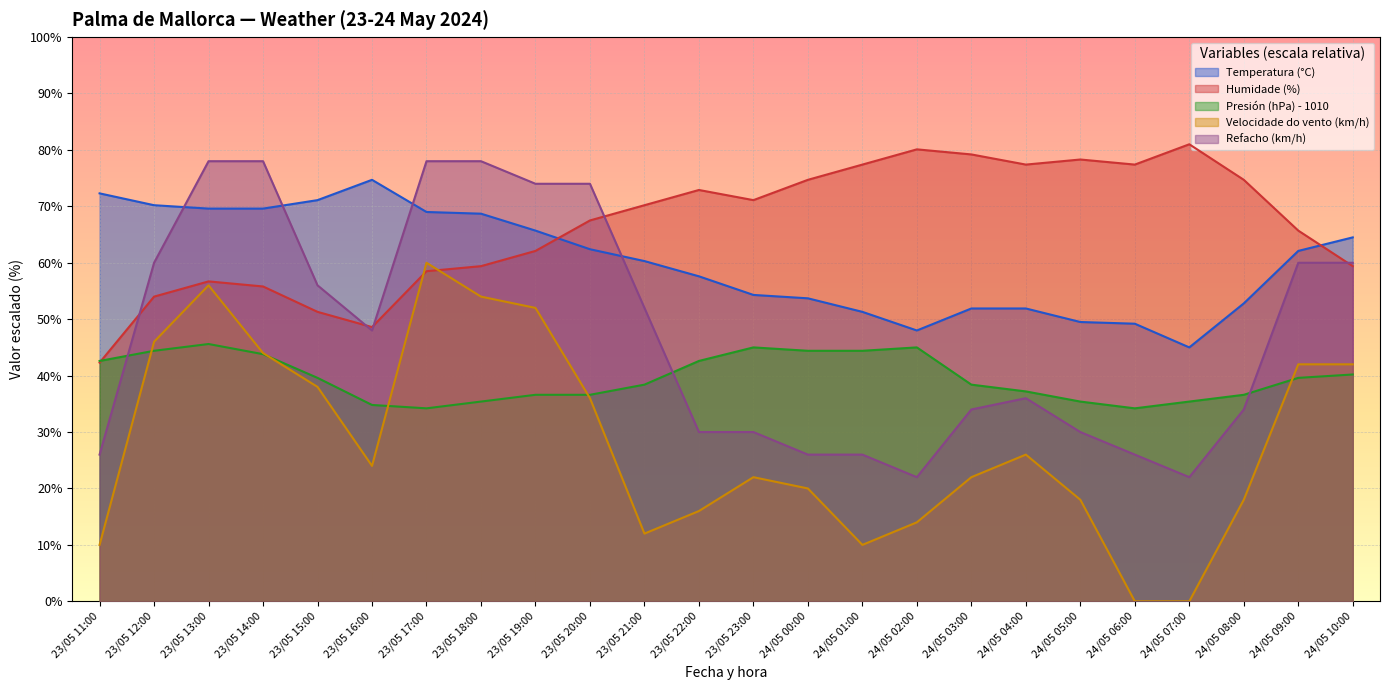

What position from the left is 23/05 13:00?

3